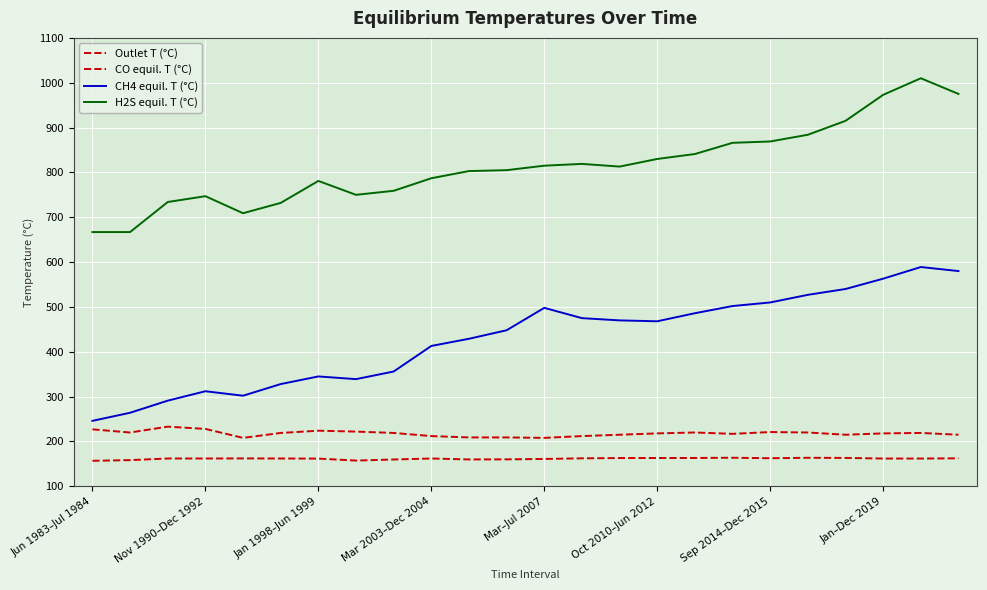

Does the chart have visible grid lines?

Yes